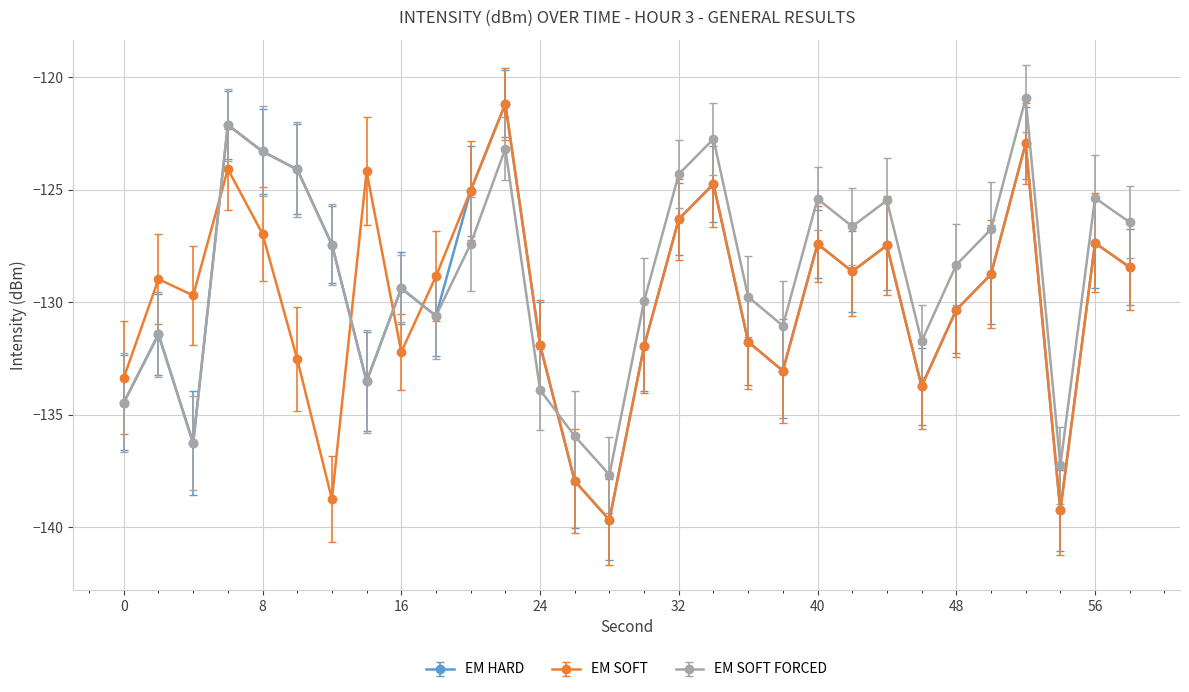

True or false: EM SOFT FORCED has more than 2 interior local peaks.

True